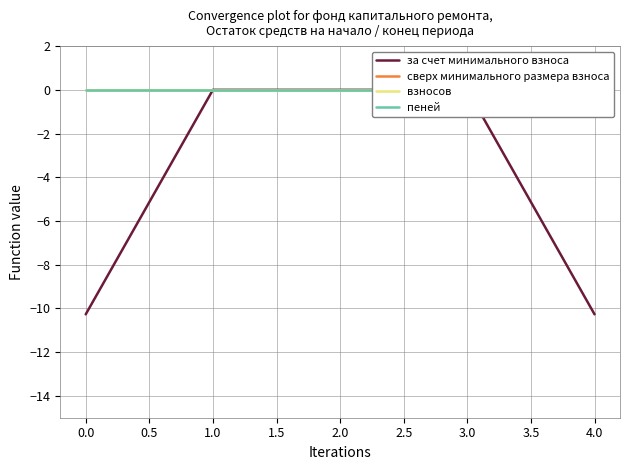

What is the sum of all за счет минимального взноса values?

-20.5